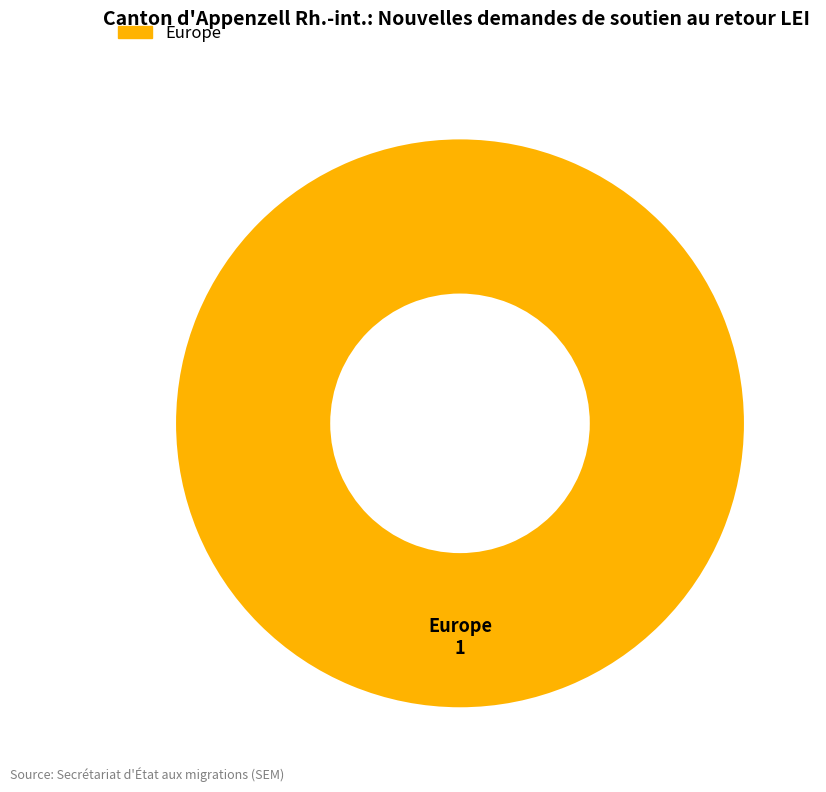

Count the number of slices in the pie.

1